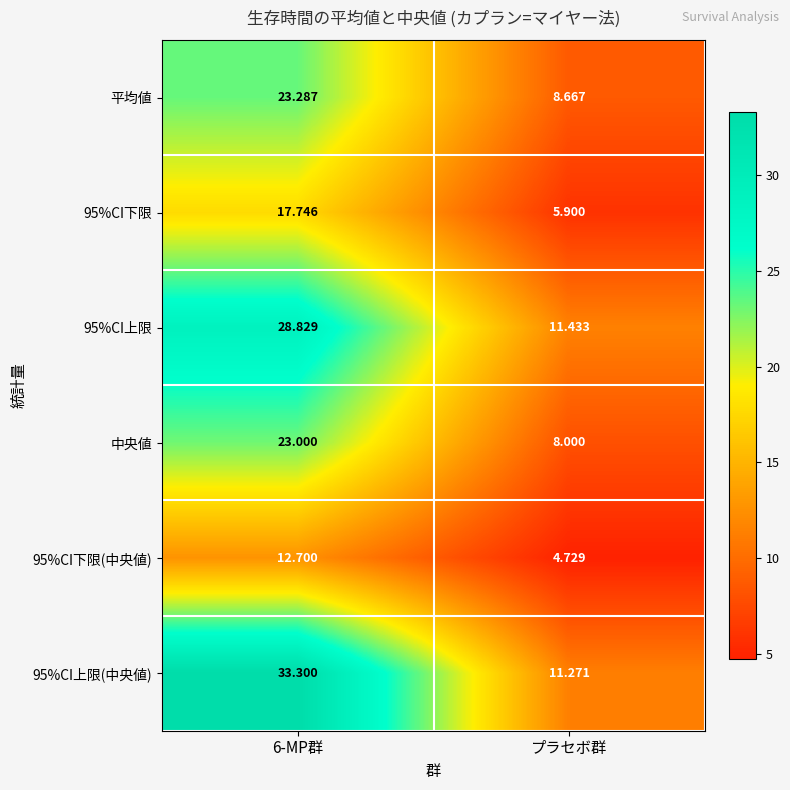

Where is 95%CI下限(中央値) nearest to the value 8?

プラセボ群